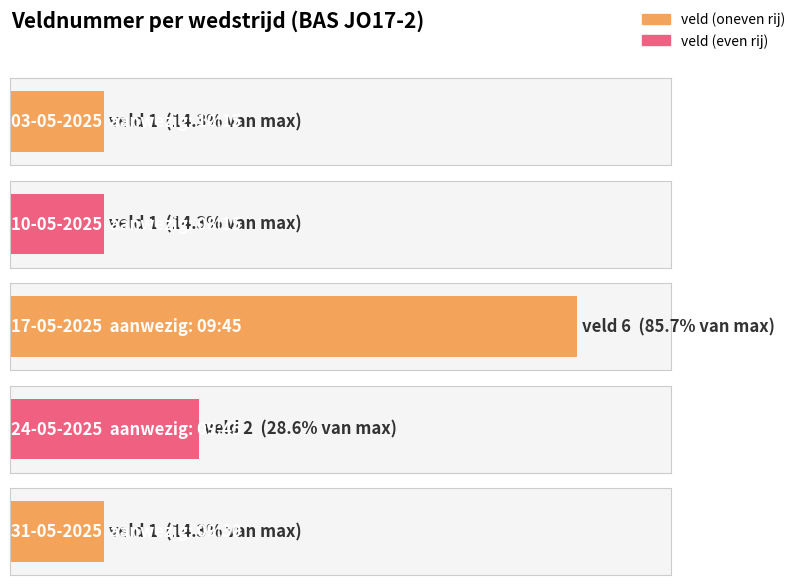

What is the value of the 1st bar from the left?

1